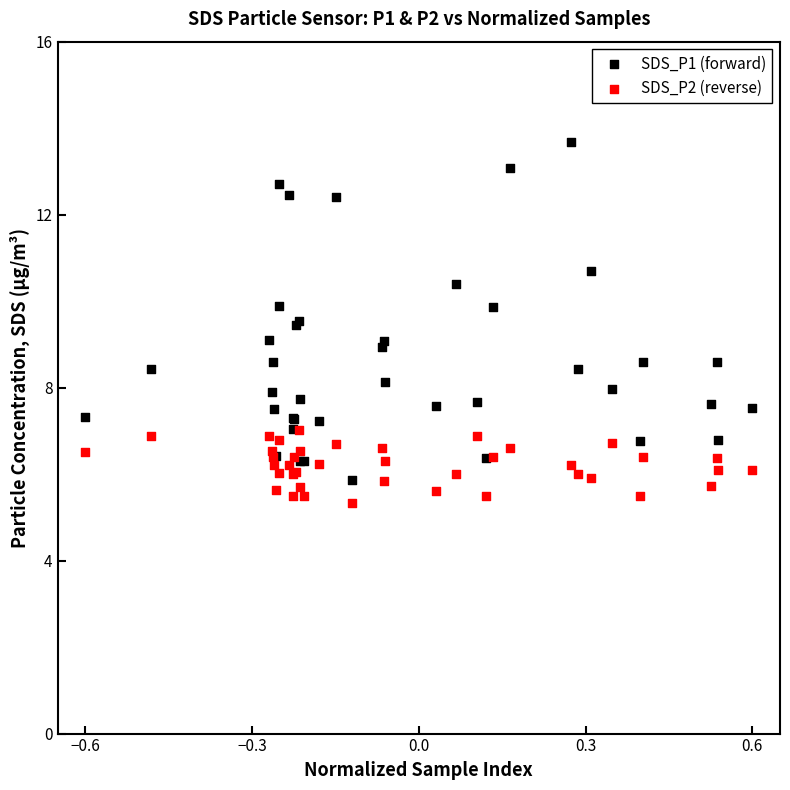

What are all the series names shown in the legend?

SDS_P1 (forward), SDS_P2 (reverse)